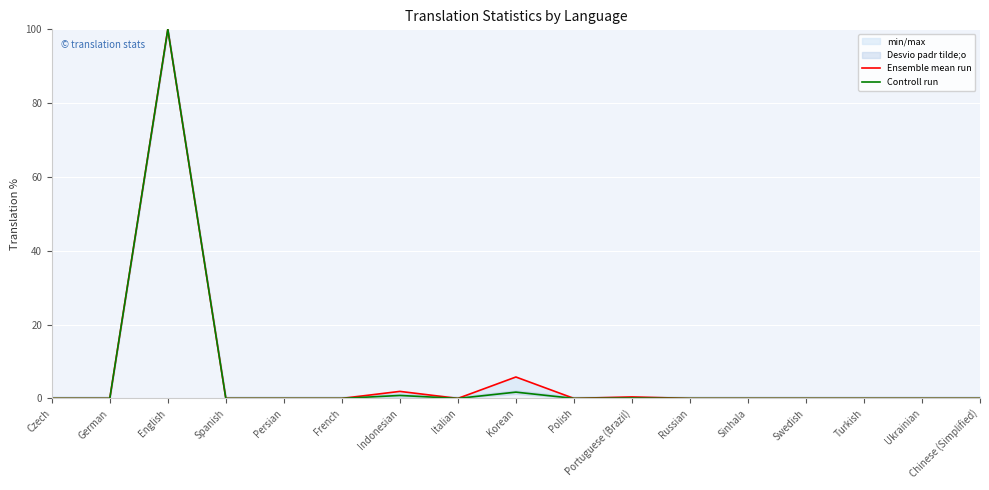

List the labels in order of Ensemble mean run value, smallest first.

Czech, German, Spanish, Persian, French, Italian, Polish, Russian, Sinhala, Swedish, Turkish, Ukrainian, Chinese (Simplified), Portuguese (Brazil), Indonesian, Korean, English